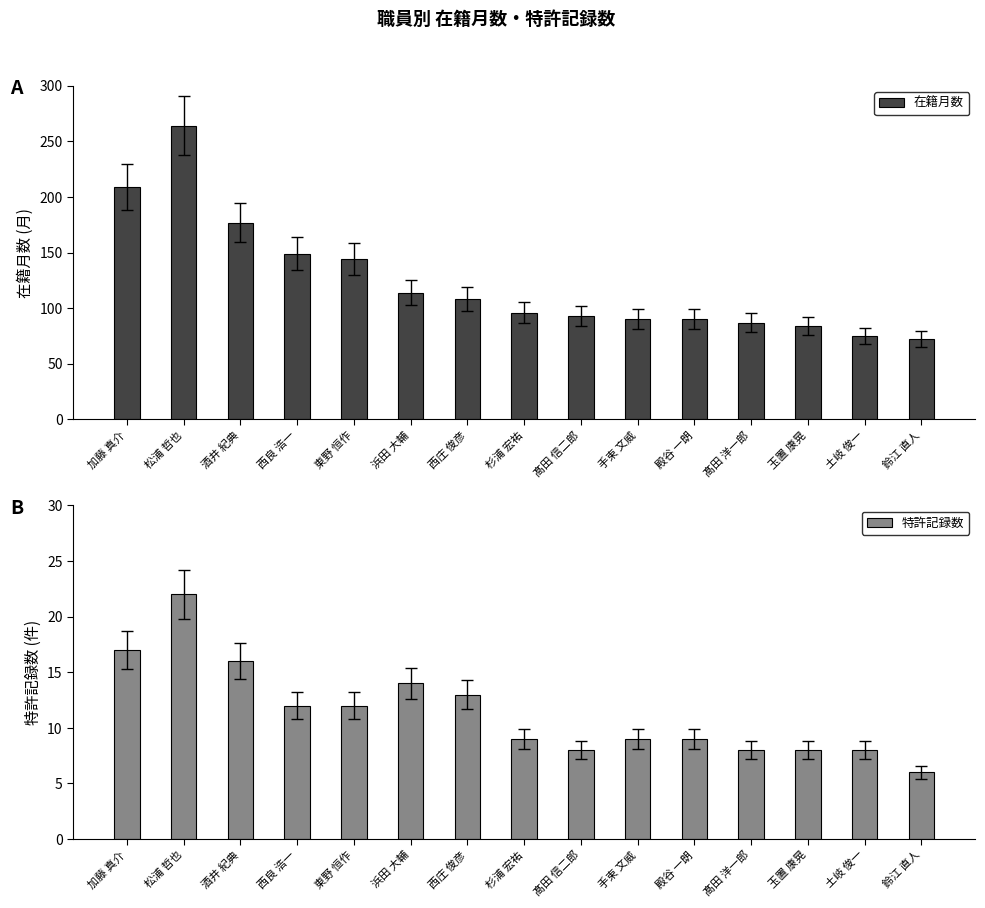

What is the value of the 在籍月数 bar at the 13th from the left?

84